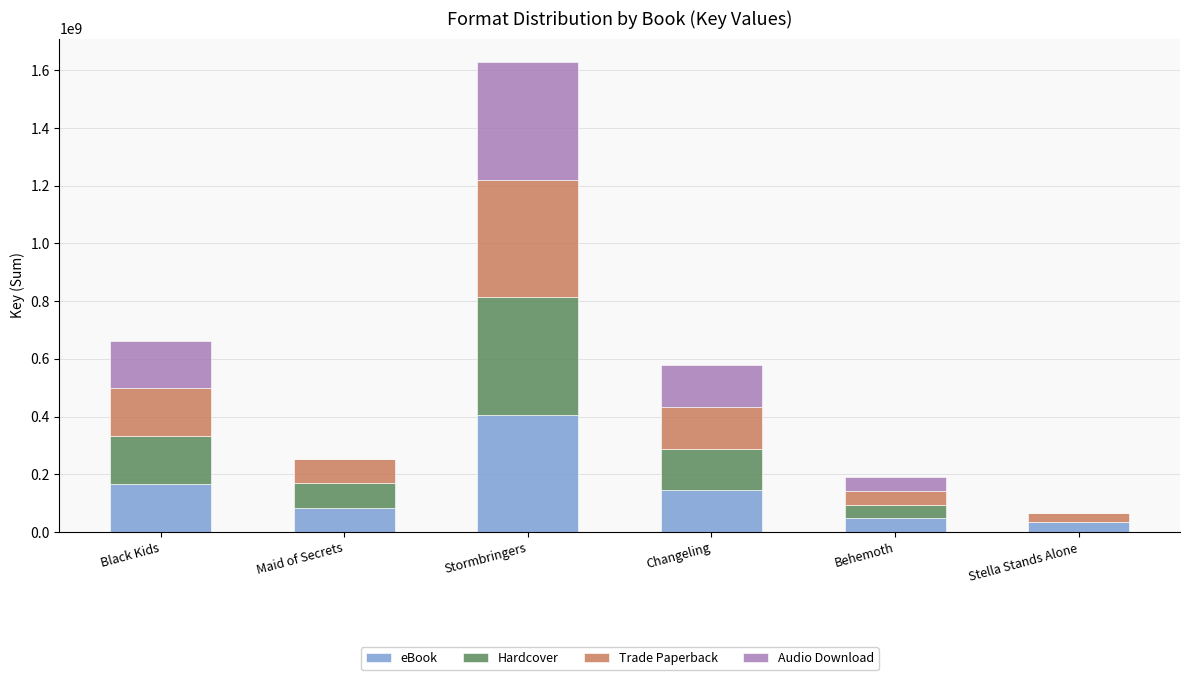

Is it true that eBook equals 53106860 at Black Kids?

False